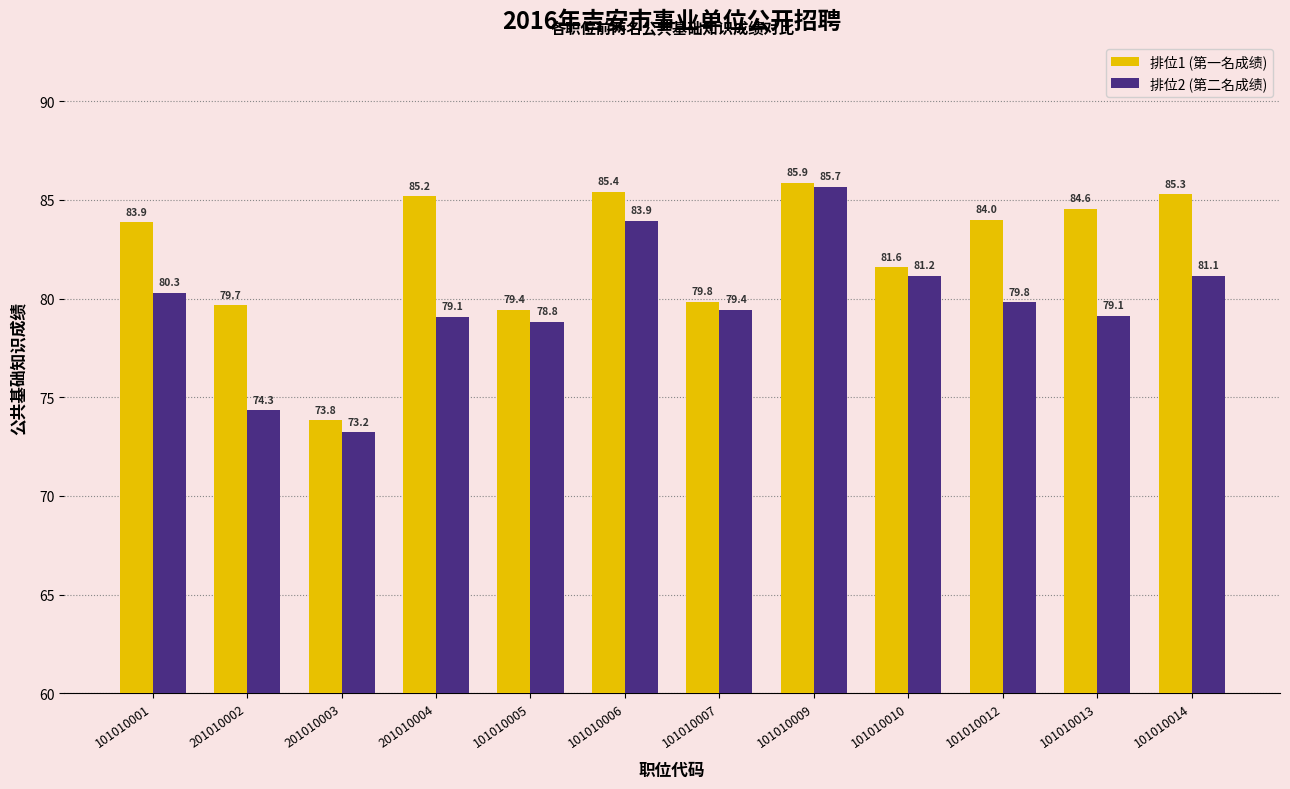

Count the number of categories in the chart.

12